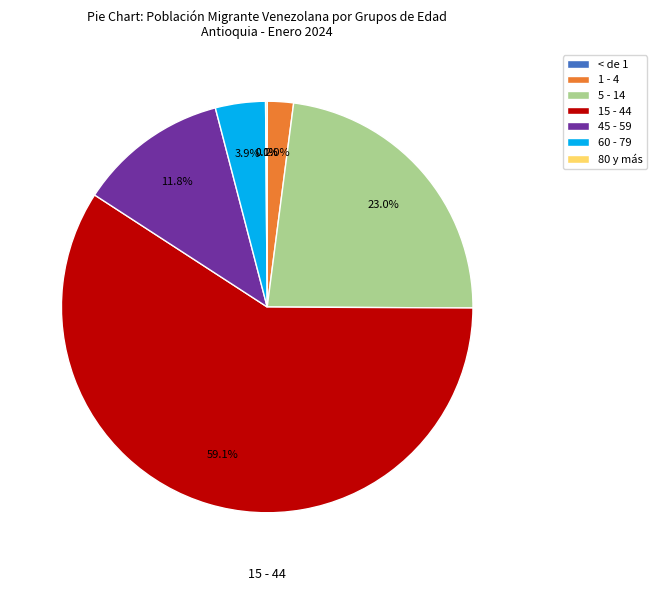

Which category has the biggest portion of the pie?

15 - 44